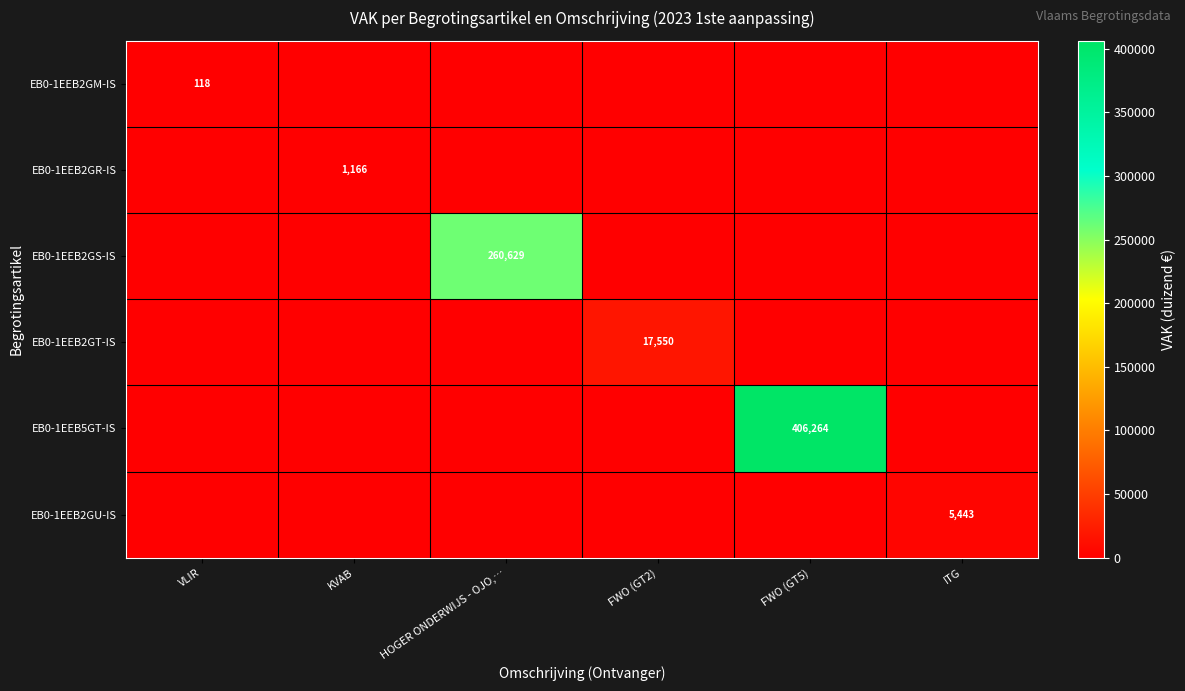

Count the number of data series in this chart.

6